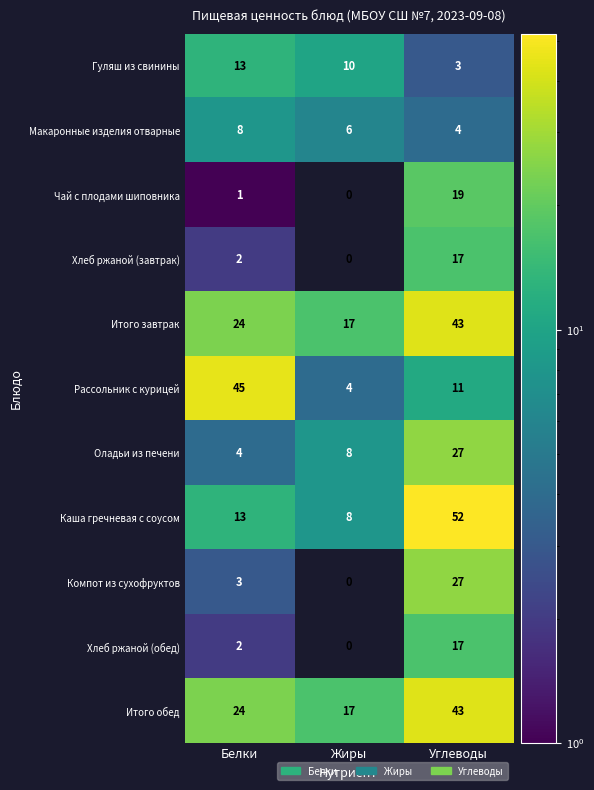

Where is Итого завтрак nearest to the value 30?

Белки